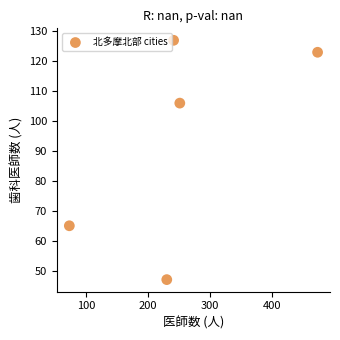

What is the range of X values (max minus min)?

400